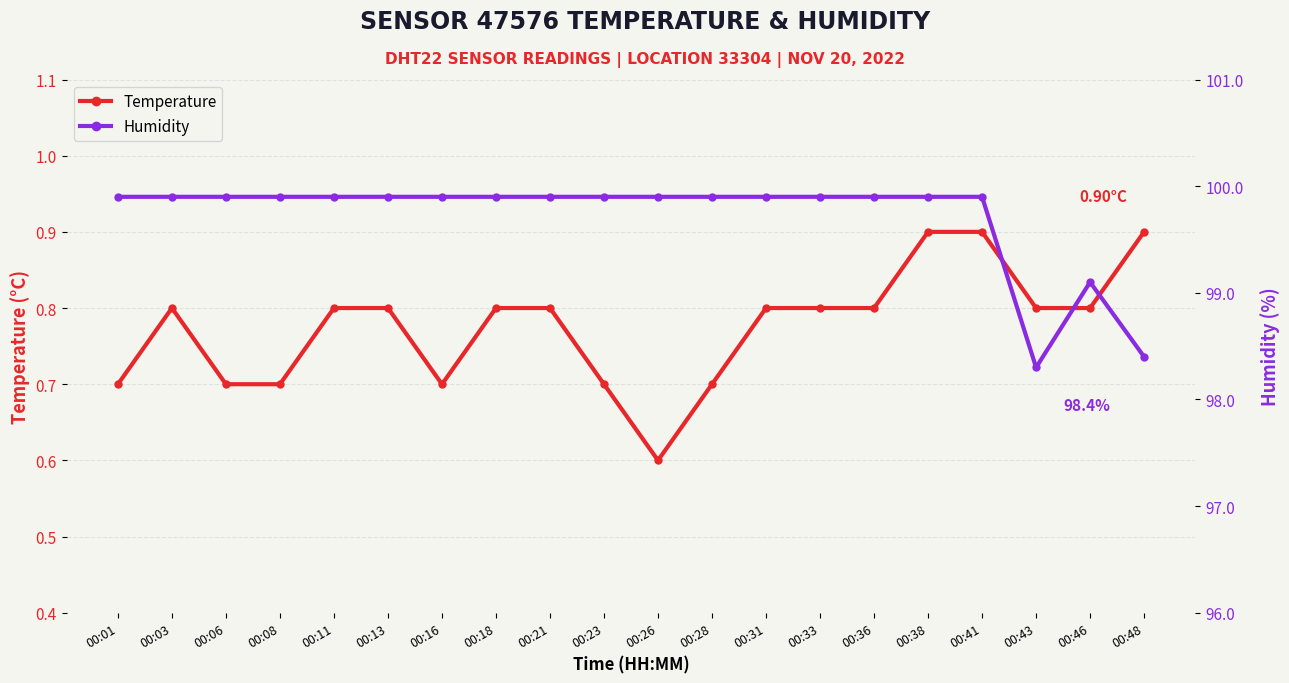

How many values in the humidity series are below 99?

2